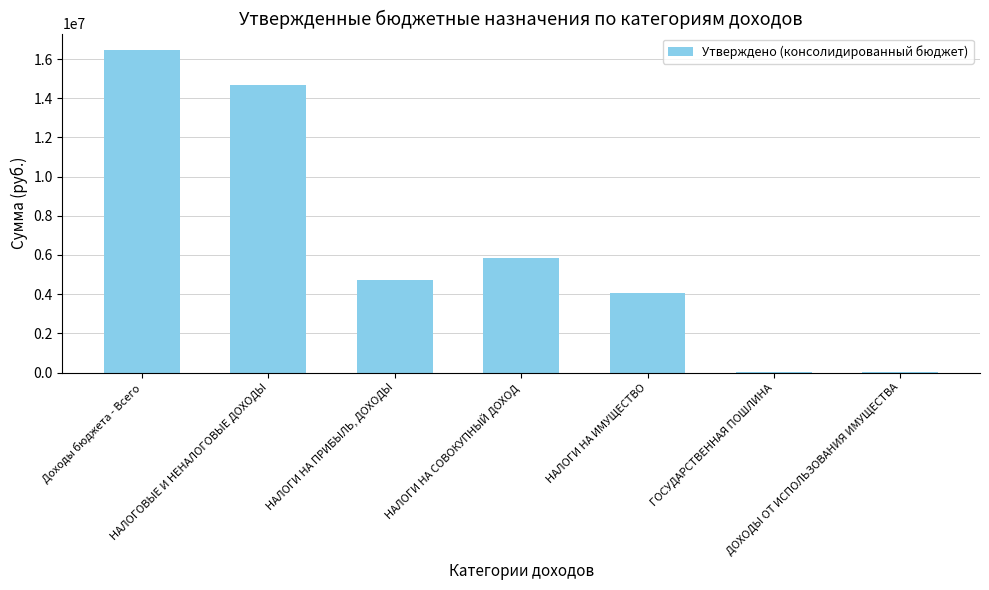

What is the greatest value displayed?

16477000